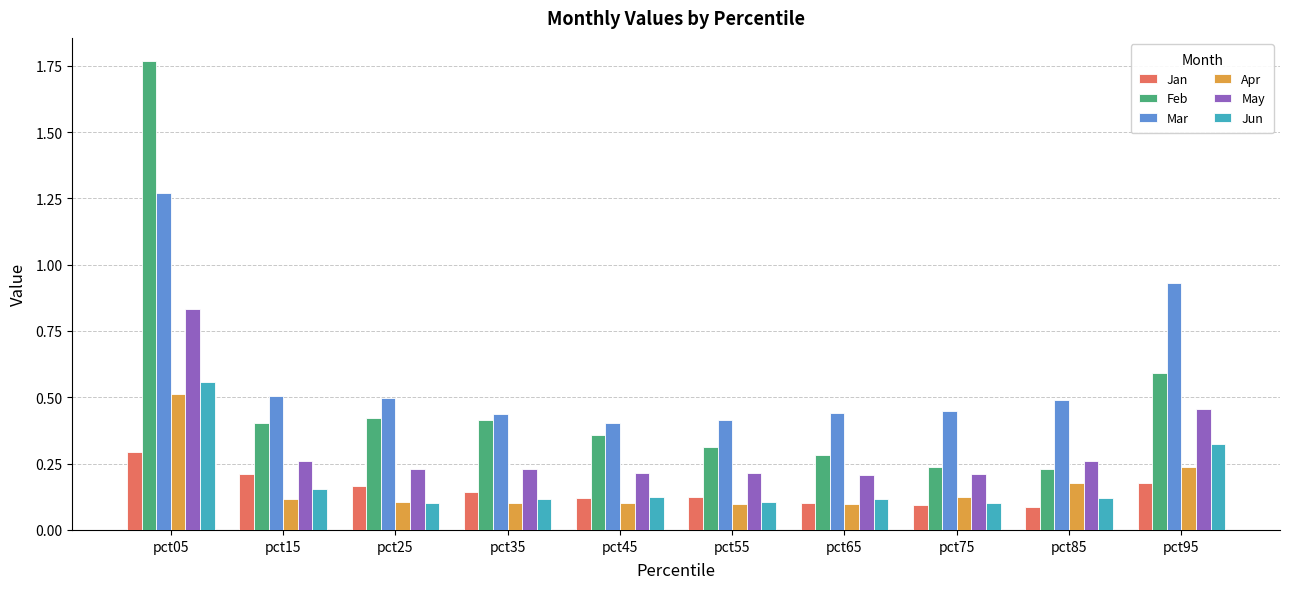

The Mar series shows 0.5 at pct95. True or false?

False